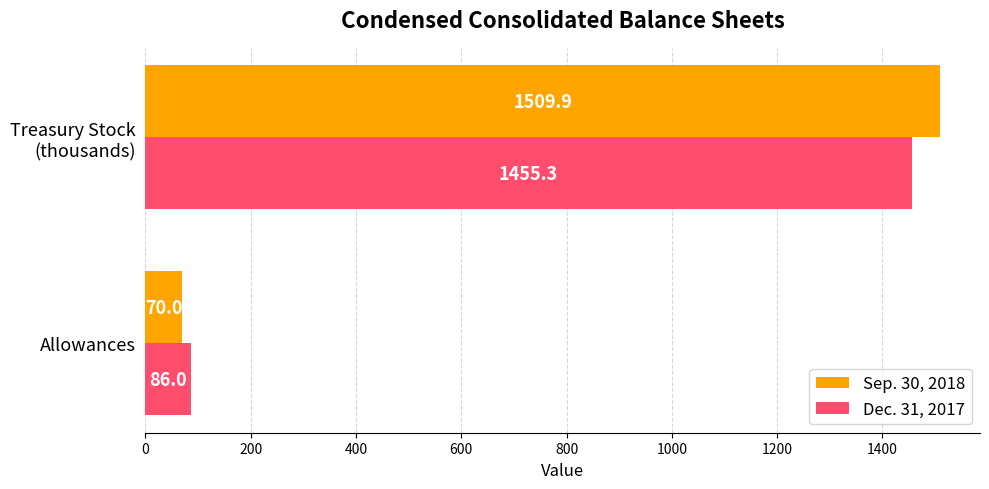

True or false: Sep. 30, 2018 has a value of 70.0 at Allowances.

True